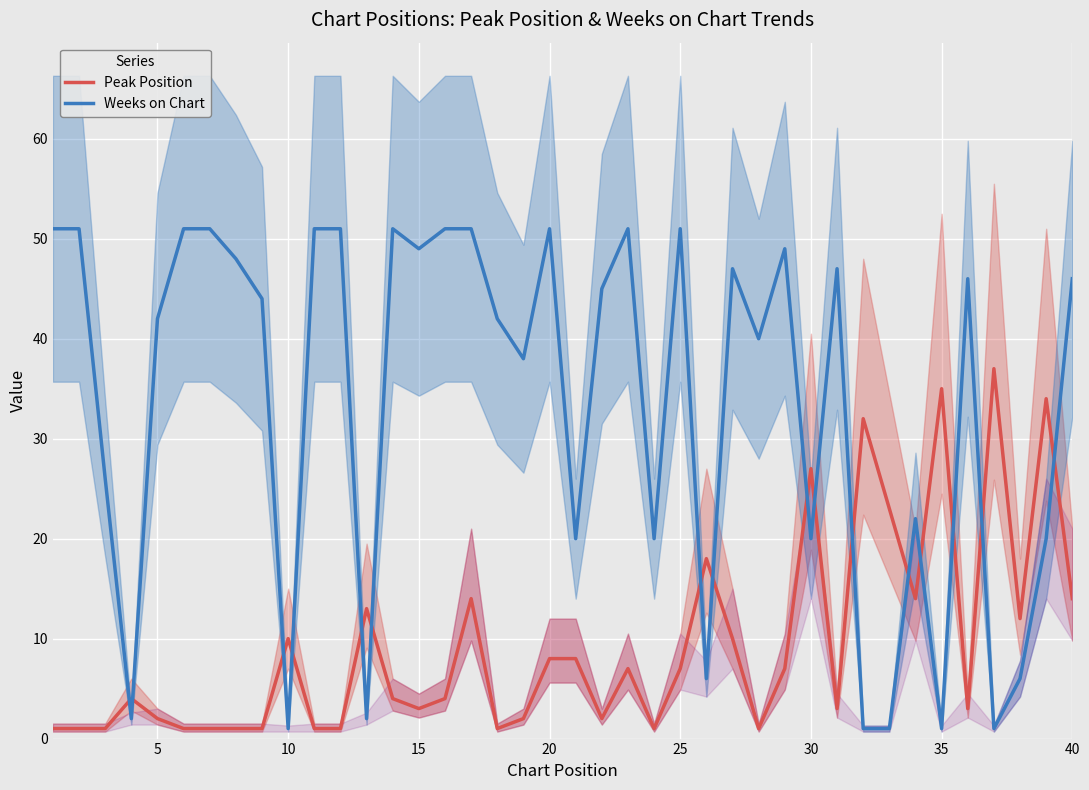

After their last crossing, which series has the higher values: Weeks on Chart or Peak Position?

Weeks on Chart